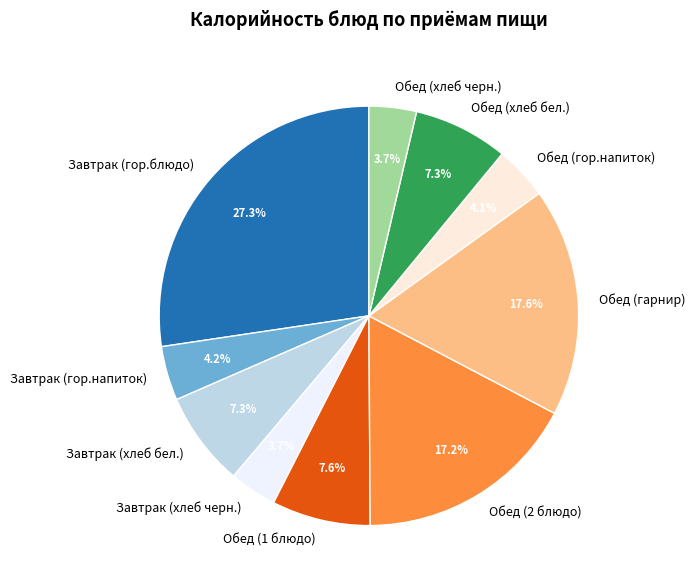

Is it true that Завтрак (гор.напиток) is 4% of the pie?

True